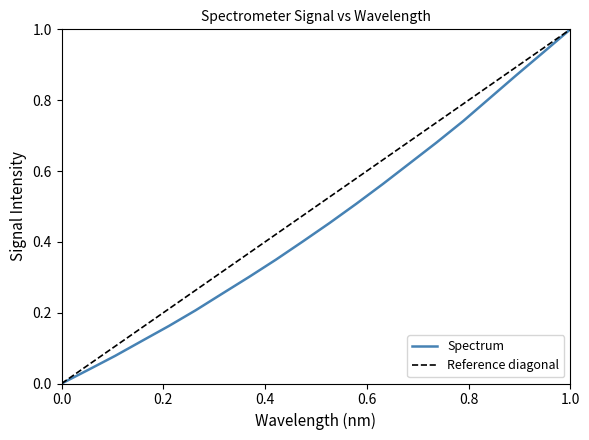

Is it true that the value at 0.0 is 0.3?

False